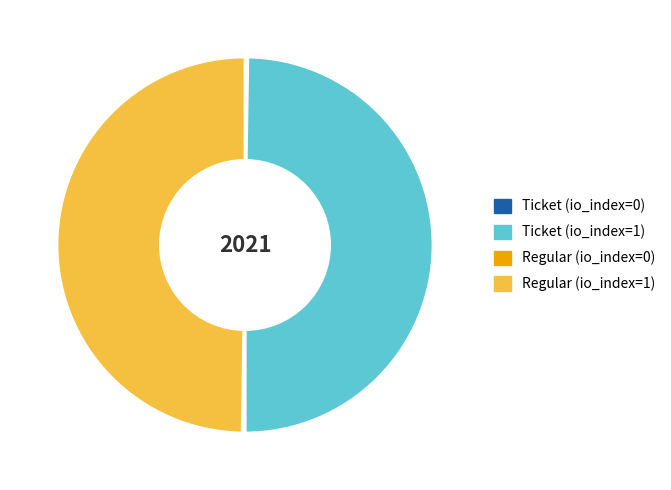

What is the ratio of the value at Ticket (io_index=1) to the value at Regular (io_index=1)?

1.0